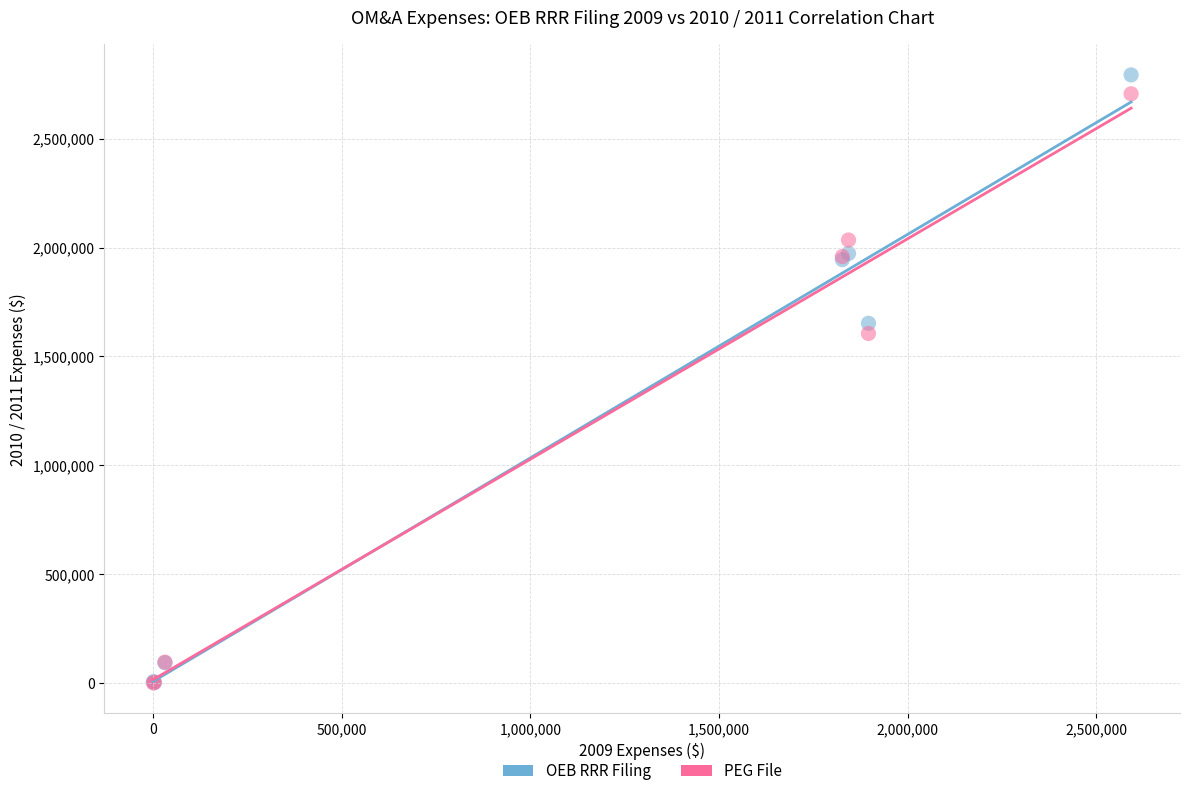

What are all the series names shown in the legend?

OEB RRR Filing, PEG File